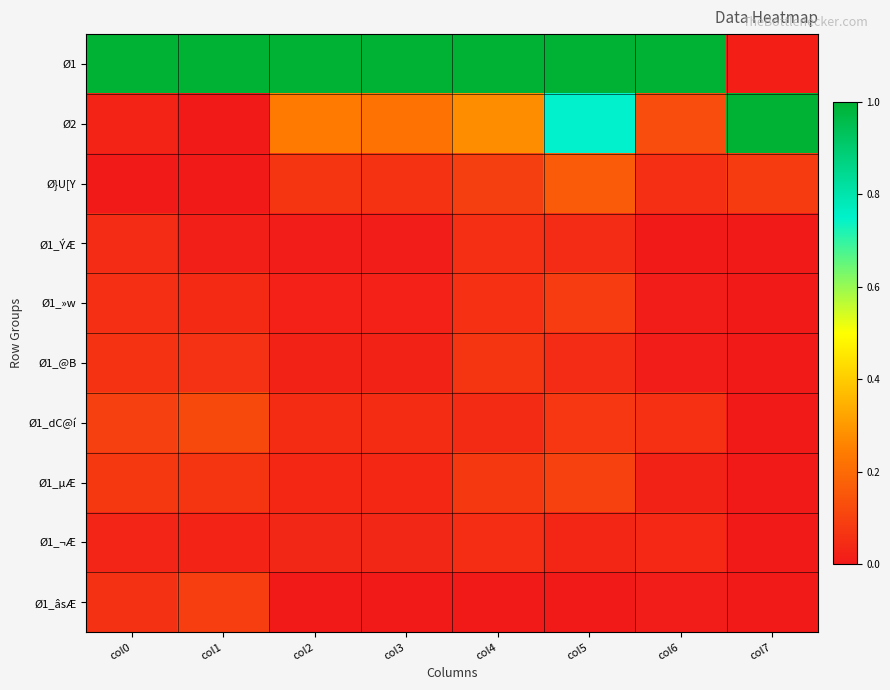

Reading left to right, transcribe all the data shown in this chart.

Ø1: col0=1.0	col1=1.0	col2=1.0	col3=1.0	col4=1.0	col5=1.0	col6=1.0	col7=0.0
Ø2: col0=0.0	col1=0.0	col2=0.2	col3=0.2	col4=0.3	col5=0.8	col6=0.1	col7=1.0
Ø}U[Y: col0=0.0	col1=0.0	col2=0.1	col3=0.1	col4=0.1	col5=0.2	col6=0.1	col7=0.1
Ø1_ÝÆ: col0=0.0	col1=0.0	col2=0.0	col3=0.0	col4=0.1	col5=0.0	col6=0.0	col7=0.0
Ø1_»w: col0=0.1	col1=0.0	col2=0.0	col3=0.0	col4=0.1	col5=0.1	col6=0.0	col7=0.0
Ø1_@B: col0=0.1	col1=0.1	col2=0.0	col3=0.0	col4=0.1	col5=0.0	col6=0.0	col7=0.0
Ø1_dC@í: col0=0.1	col1=0.1	col2=0.0	col3=0.0	col4=0.0	col5=0.1	col6=0.1	col7=0.0
Ø1_µÆ: col0=0.1	col1=0.1	col2=0.0	col3=0.0	col4=0.1	col5=0.1	col6=0.0	col7=0.0
Ø1_¬Æ: col0=0.0	col1=0.0	col2=0.0	col3=0.0	col4=0.1	col5=0.0	col6=0.0	col7=0.0
Ø1_âsÆ: col0=0.1	col1=0.1	col2=0.0	col3=0.0	col4=0.0	col5=0.0	col6=0.0	col7=0.0